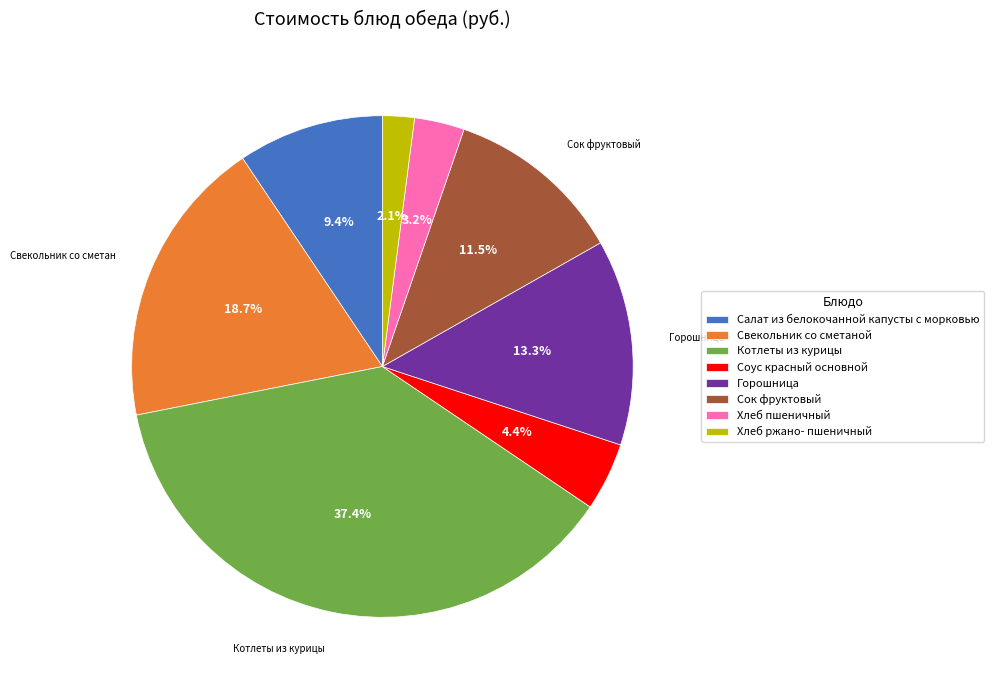

Is there a majority slice in this chart?

No